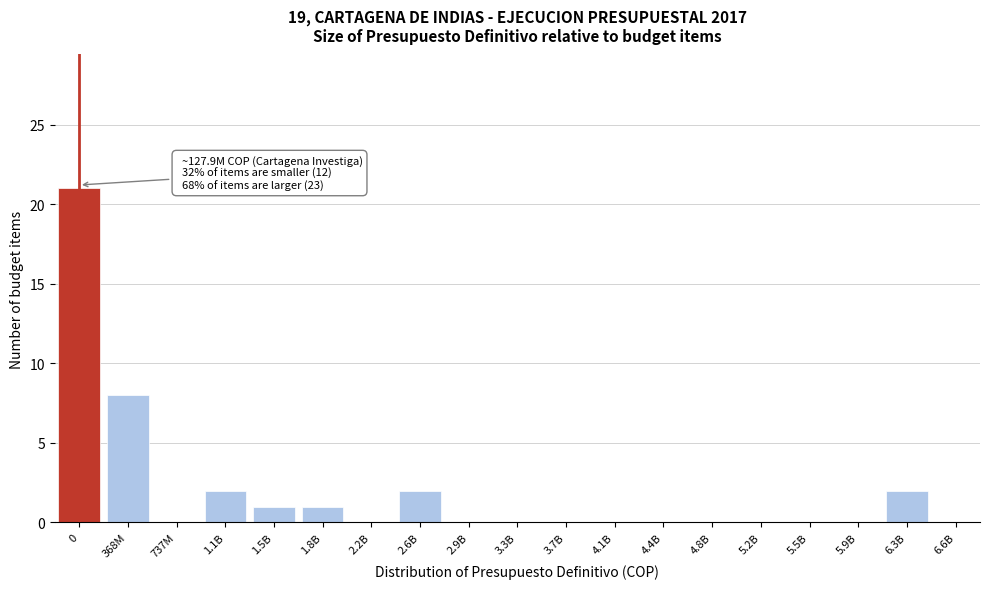

Reading left to right, extract all data points from this chart.

0=21	368M=8	737M=0	1.1B=2	1.5B=1	1.8B=1	2.2B=0	2.6B=2	2.9B=0	3.3B=0	3.7B=0	4.1B=0	4.4B=0	4.8B=0	5.2B=0	5.5B=0	5.9B=0	6.3B=2	6.6B=0